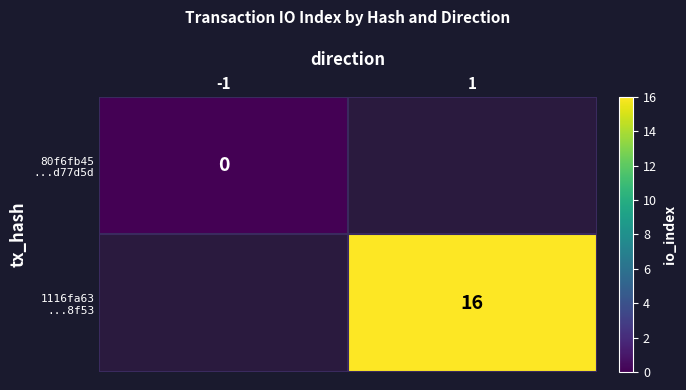

Between 1 and -1, which is larger?

-1